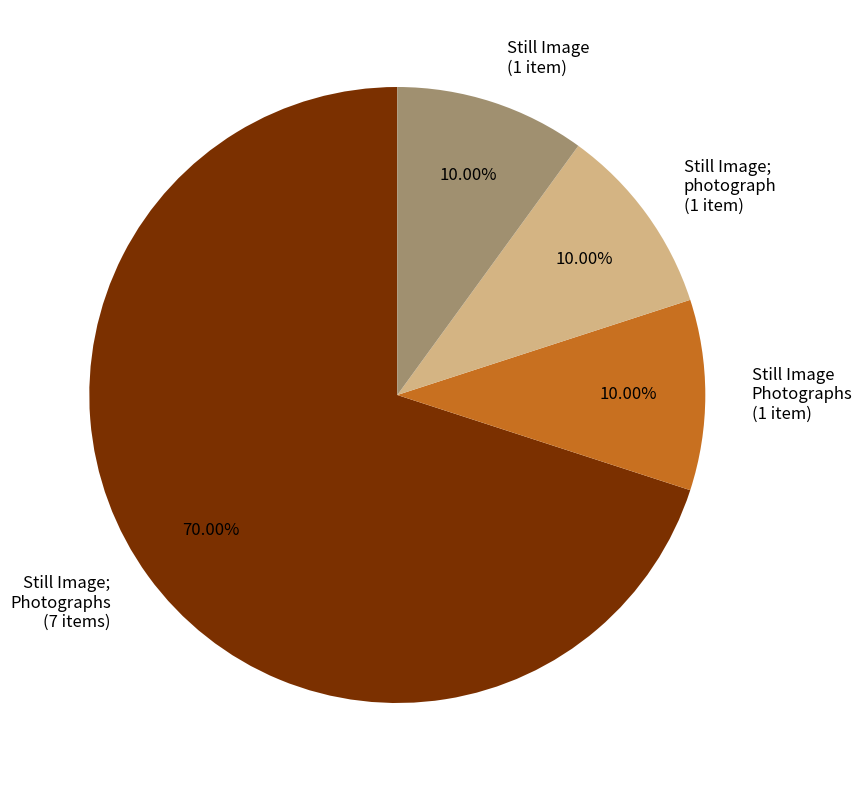

Count the number of slices in the pie.

4